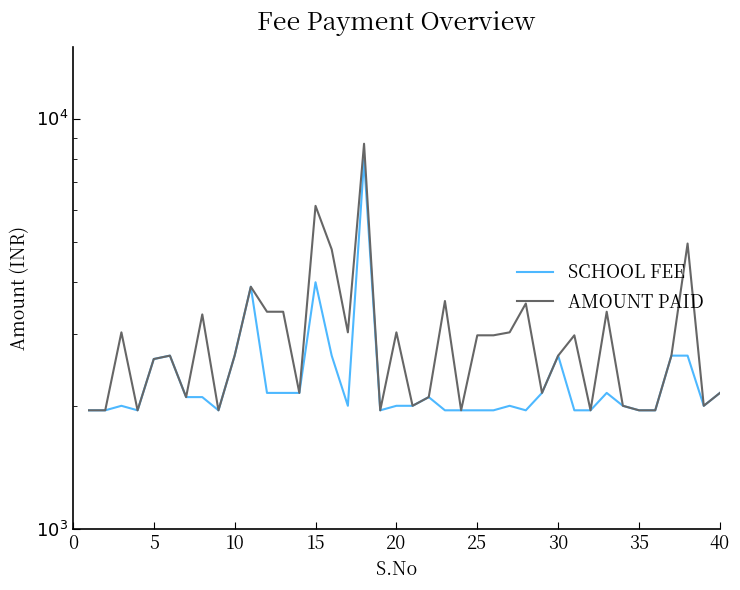

Rank the series at 25 from highest to lowest value.

AMOUNT PAID, SCHOOL FEE